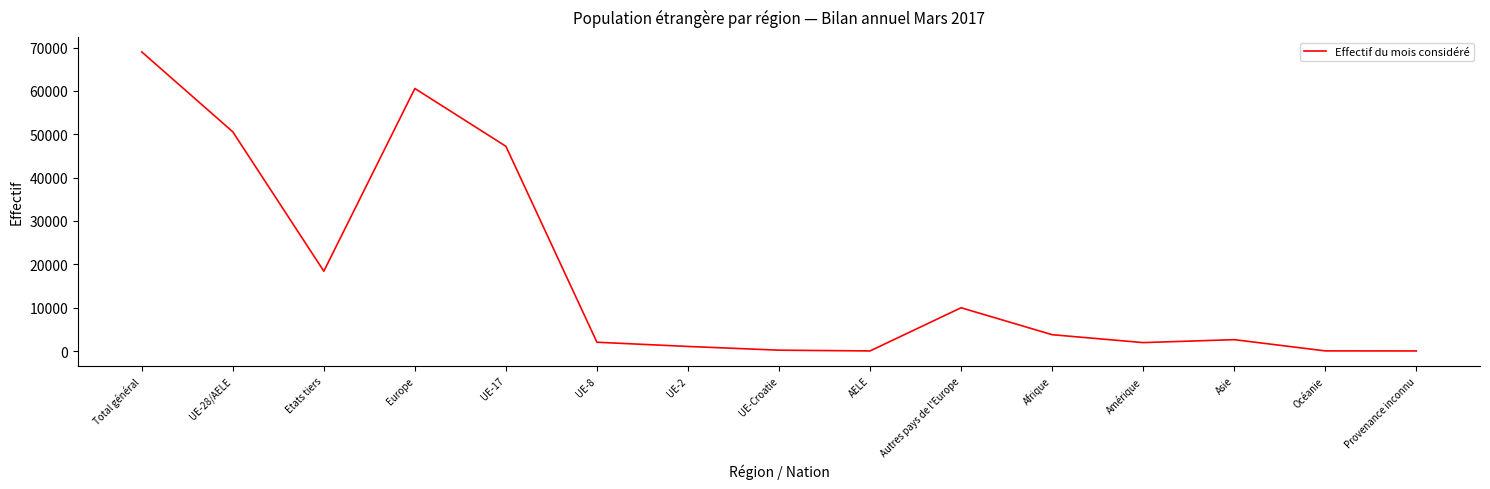

What is the difference between the values at Total général and Afrique?

65213